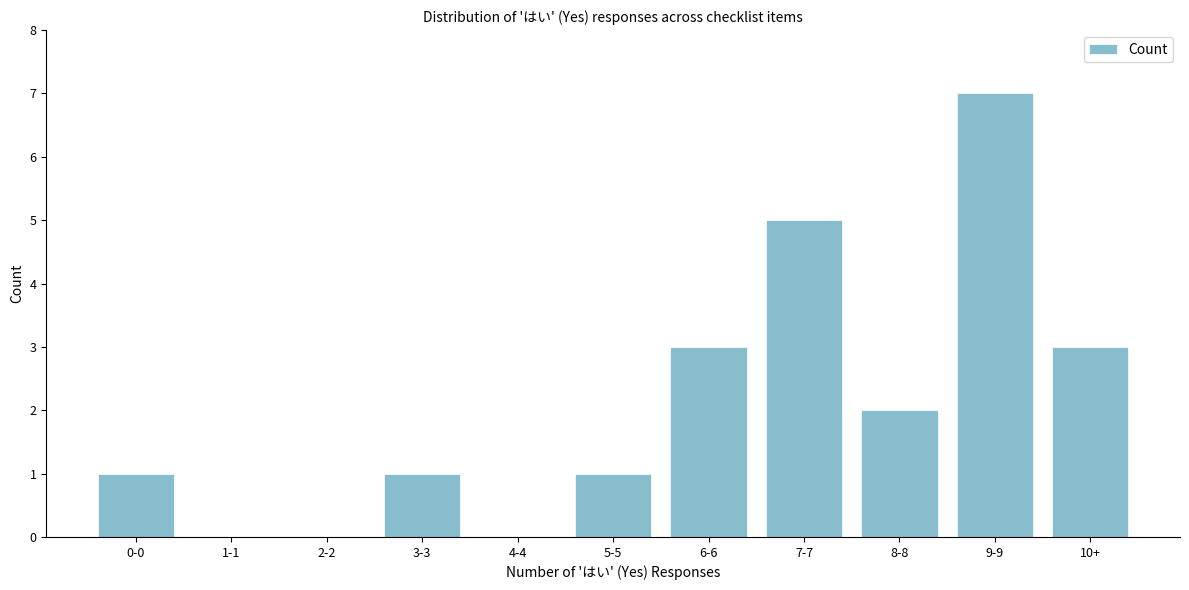

Reading left to right, extract all data points from this chart.

0-0=1	1-1=0	2-2=0	3-3=1	4-4=0	5-5=1	6-6=3	7-7=5	8-8=2	9-9=7	10+=3